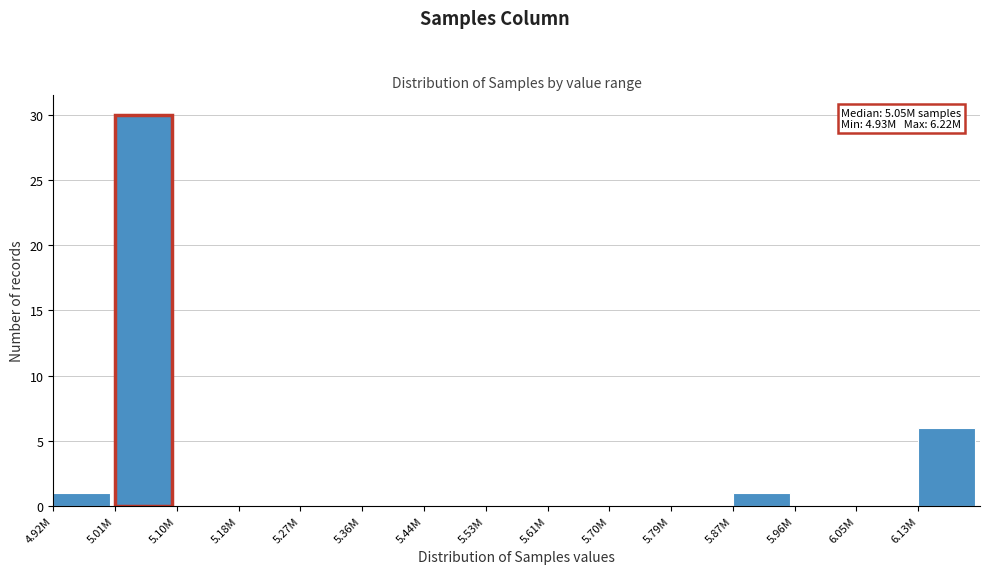

Reading right to left, extract all data points from this chart.

6.13M=6	6.05M=0	5.96M=0	5.87M=1	5.79M=0	5.70M=0	5.61M=0	5.53M=0	5.44M=0	5.36M=0	5.27M=0	5.18M=0	5.10M=0	5.01M=30	4.92M=1